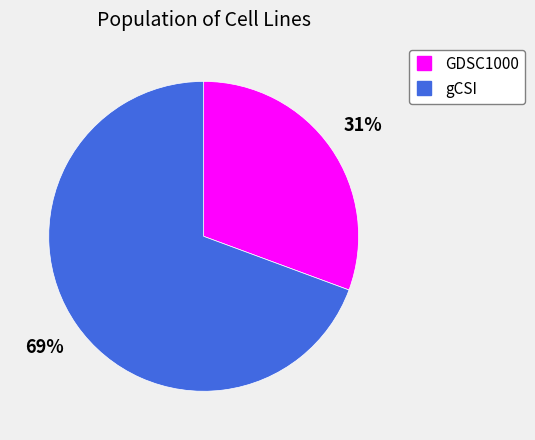

Do gCSI and GDSC1000 together represent more than half of the pie?

Yes